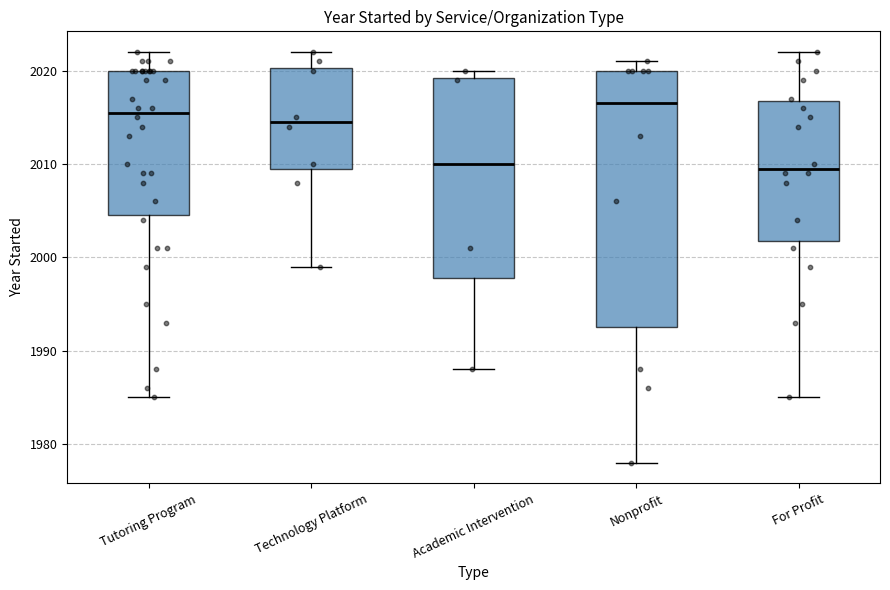

Which box is the tallest, from its lower edge to its upper edge?

Nonprofit